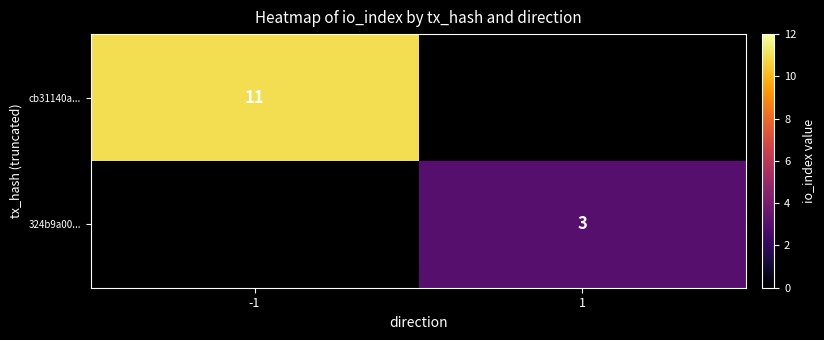

The cb31140a... series shows 11 at -1. True or false?

True